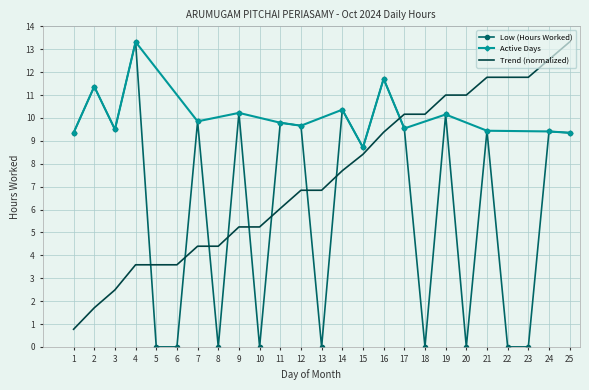

Which label corresponds to the smallest value in the chart?

5